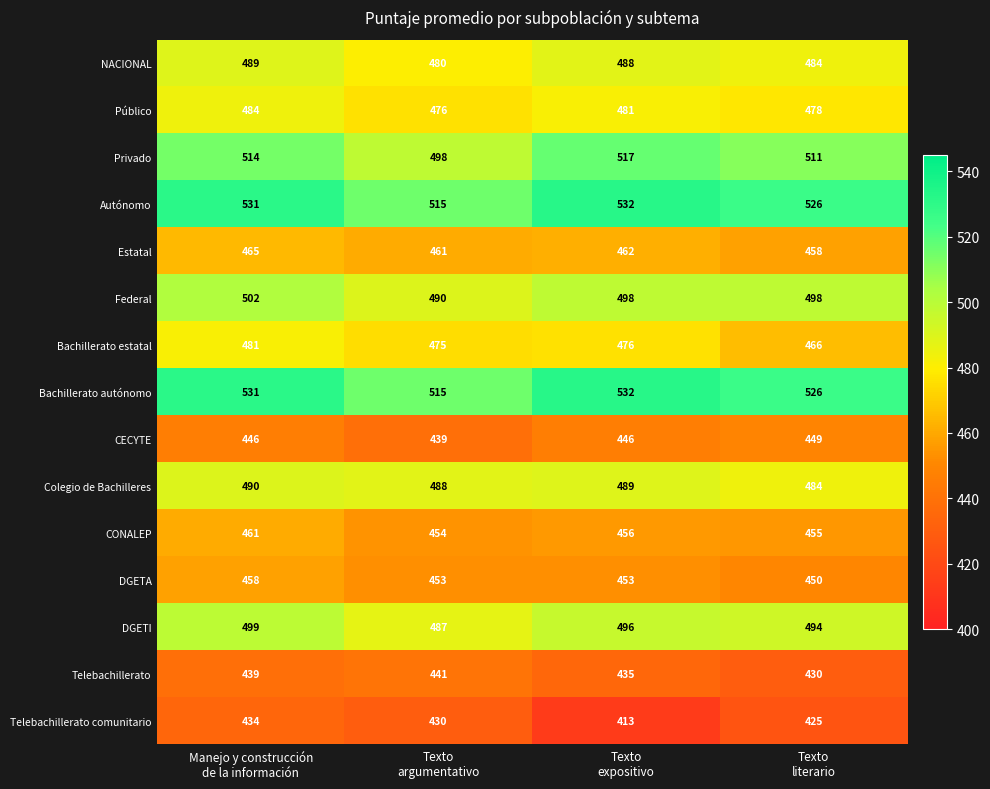

Count the DGETA values in the range 453 to 458.

3